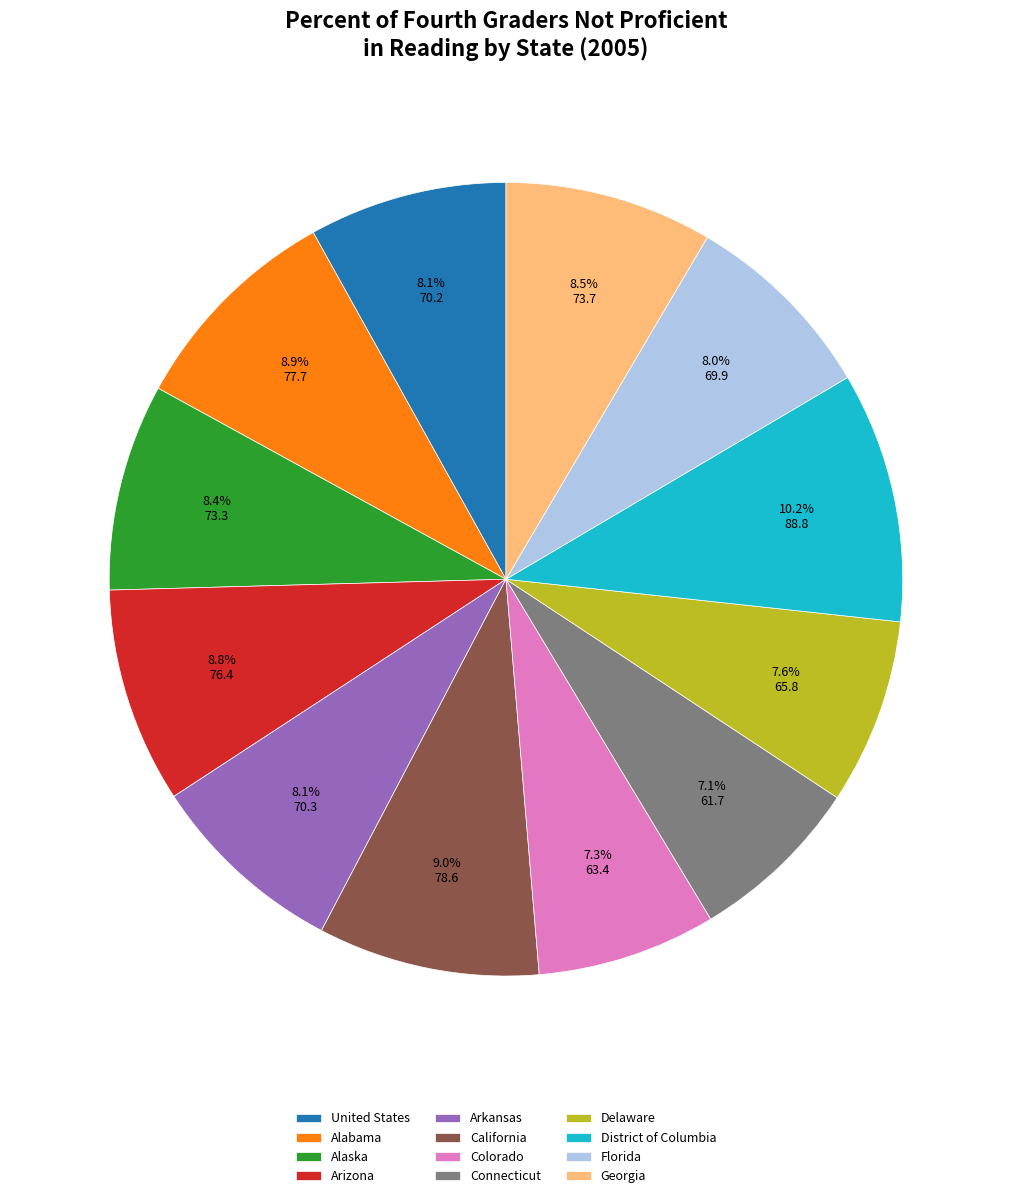

Is it true that Connecticut is 15% of the pie?

False